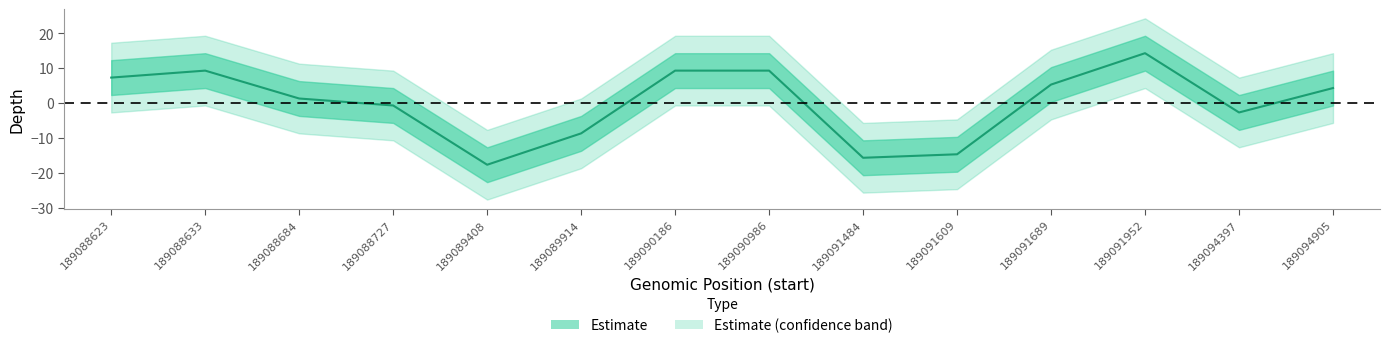

At which category does the data reach its first local valley?

189089408